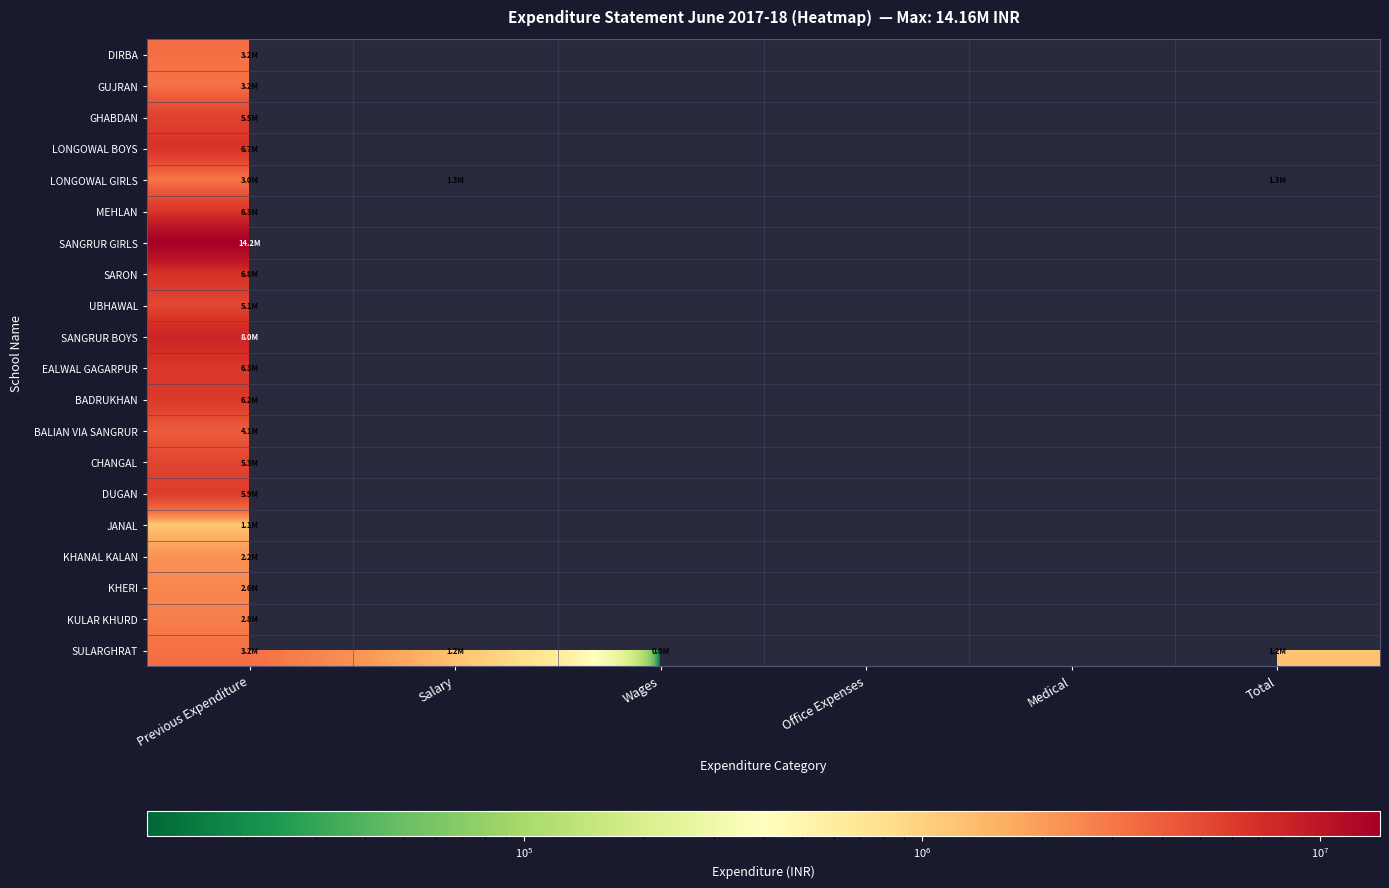

At which label is DIRBA closest to 3240629?

Previous Expenditure